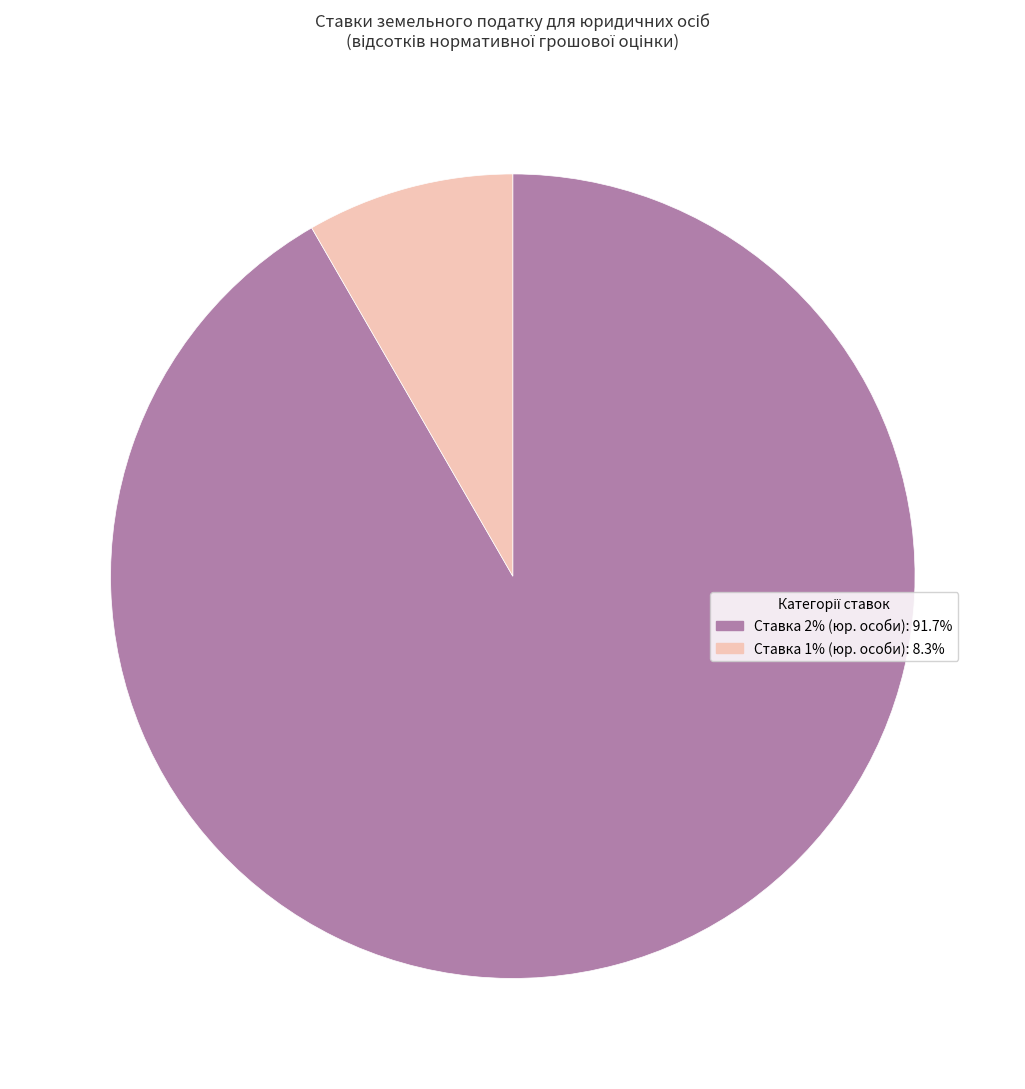

Does any single category account for the majority?

Yes